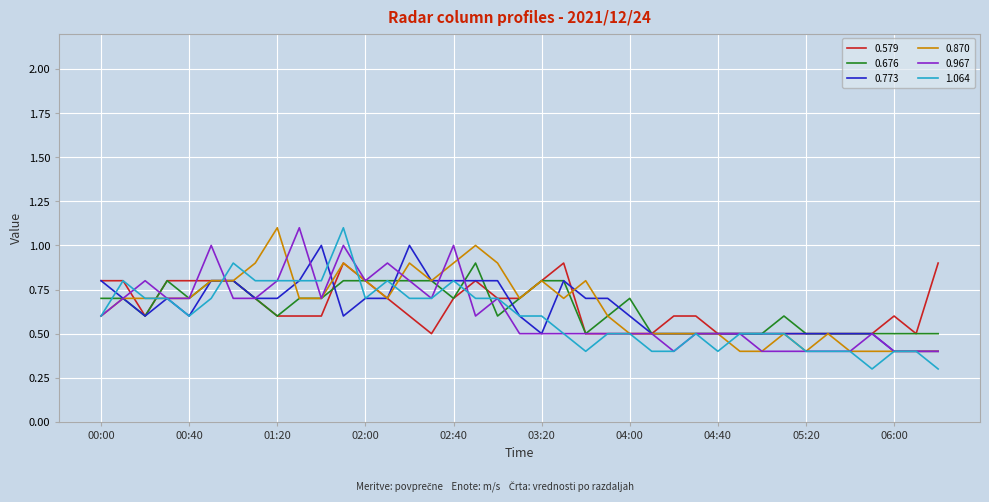

How many lines are shown in the chart?

6